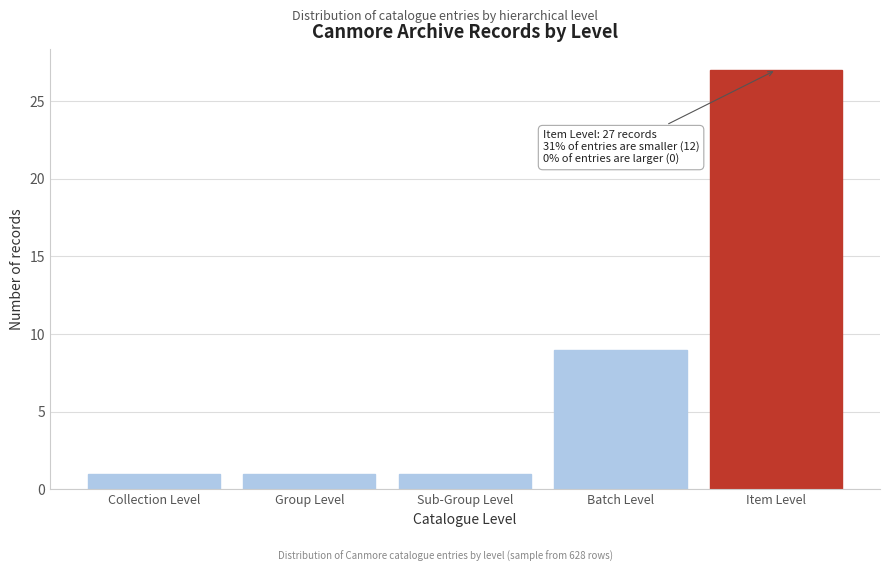

Reading left to right, what are all the values shown in this chart?

1	1	1	9	27